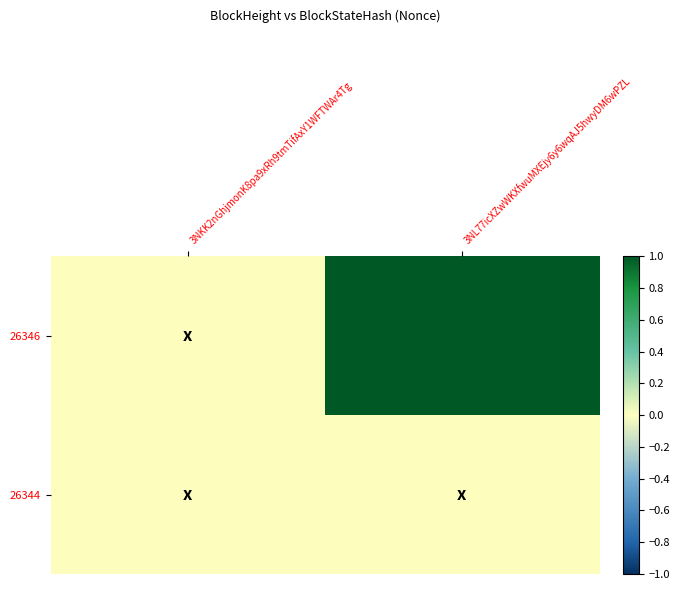

What is the total value across all series at 3NL77icXZwWKXfwuMXEjy6y6wqAJ5hwyDM6wPZL?

1